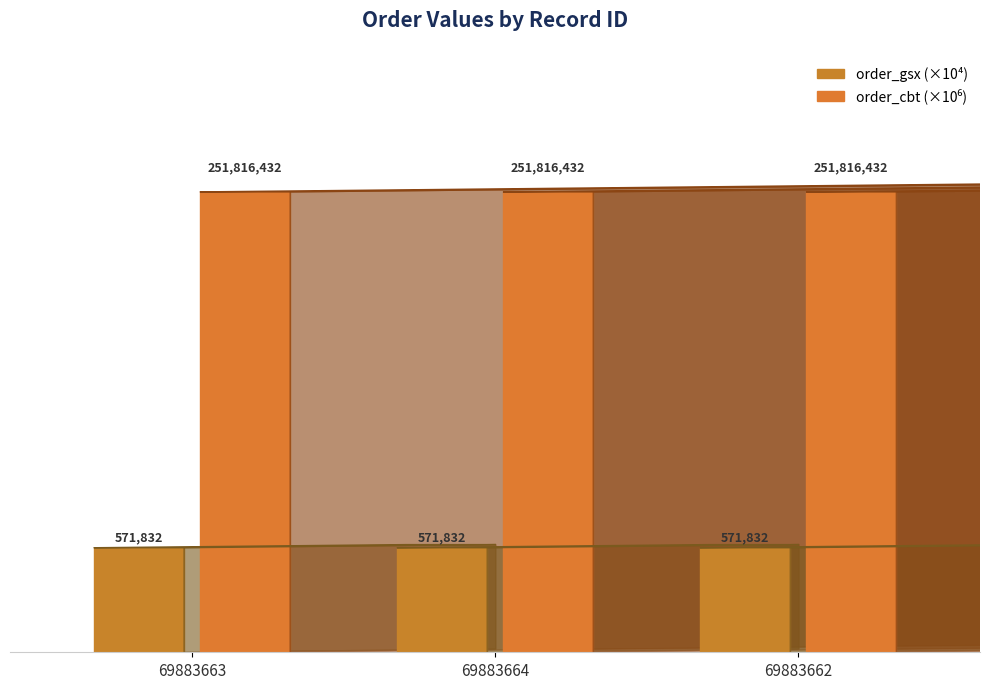

Are the bars grouped side by side (vs. stacked)?

Yes